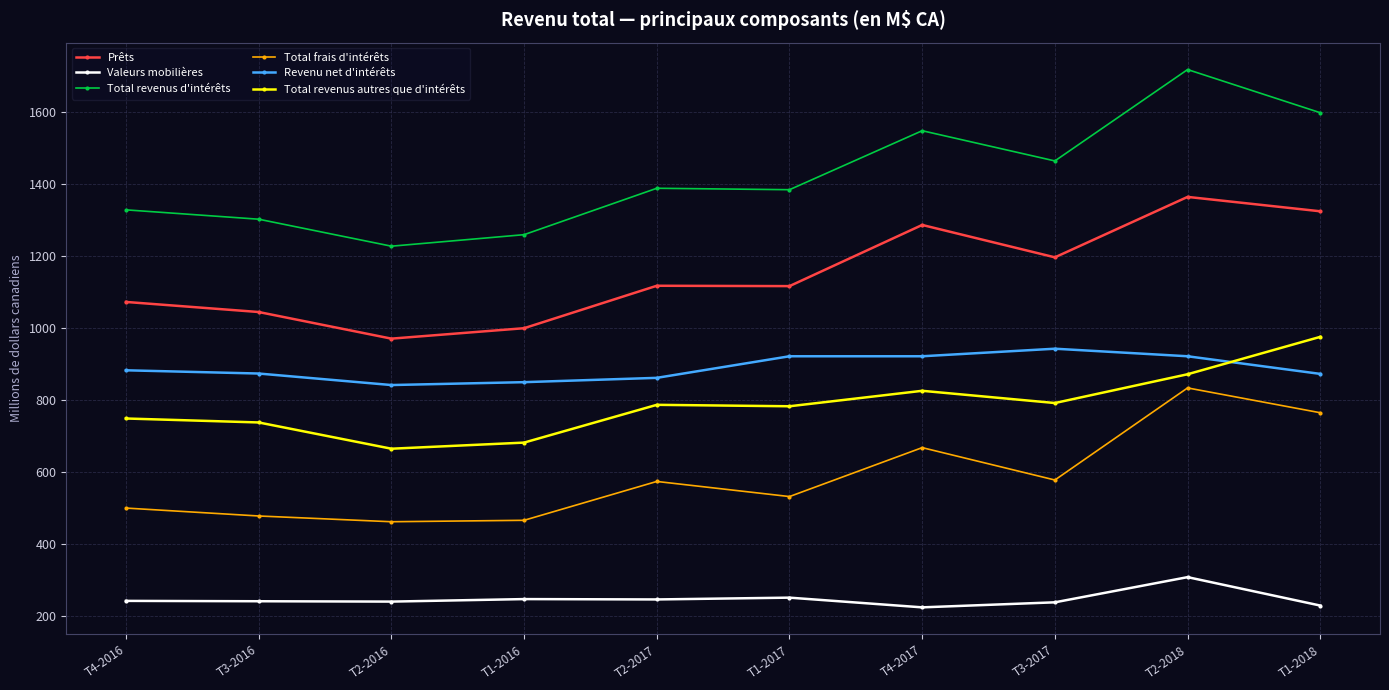

List the series in order of their peak value, lowest first.

Valeurs mobilières, Total frais d'intérêts, Revenu net d'intérêts, Total revenus autres que d'intérêts, Prêts, Total revenus d'intérêts